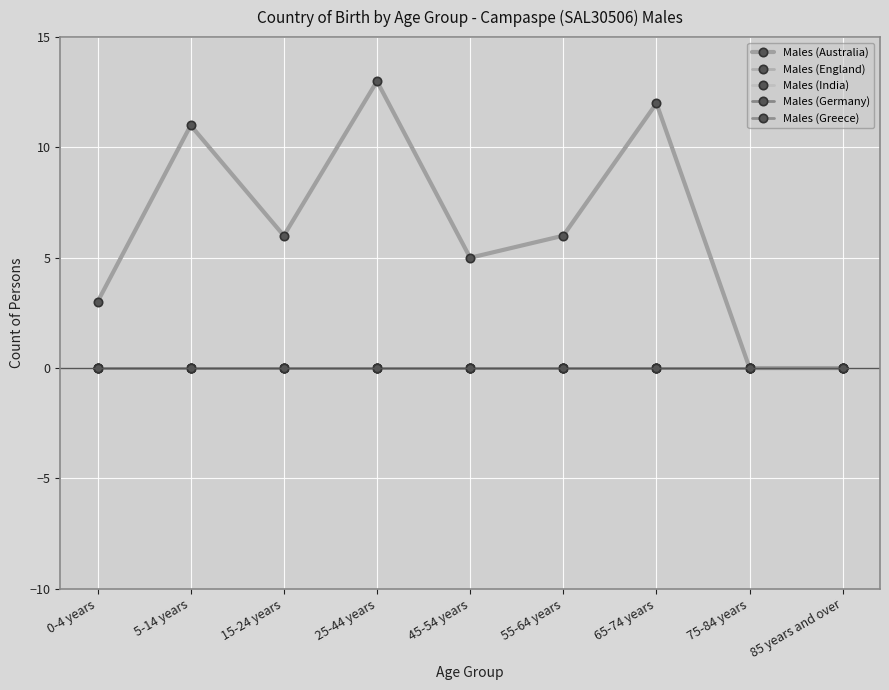

What is the greatest value displayed?

13